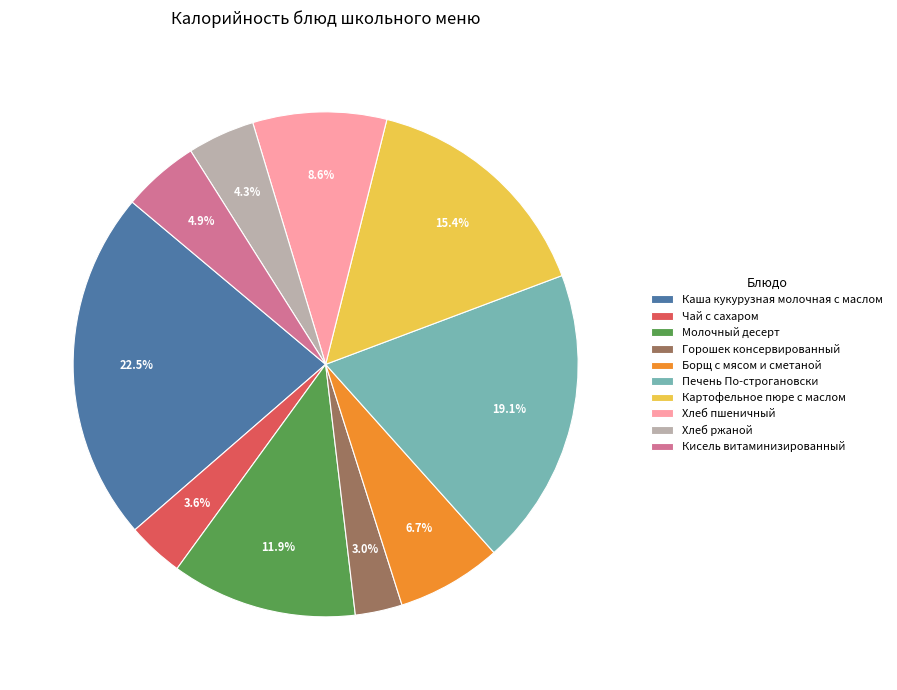

Between Картофельное пюре с маслом and Борщ с мясом и сметаной, which is larger?

Картофельное пюре с маслом